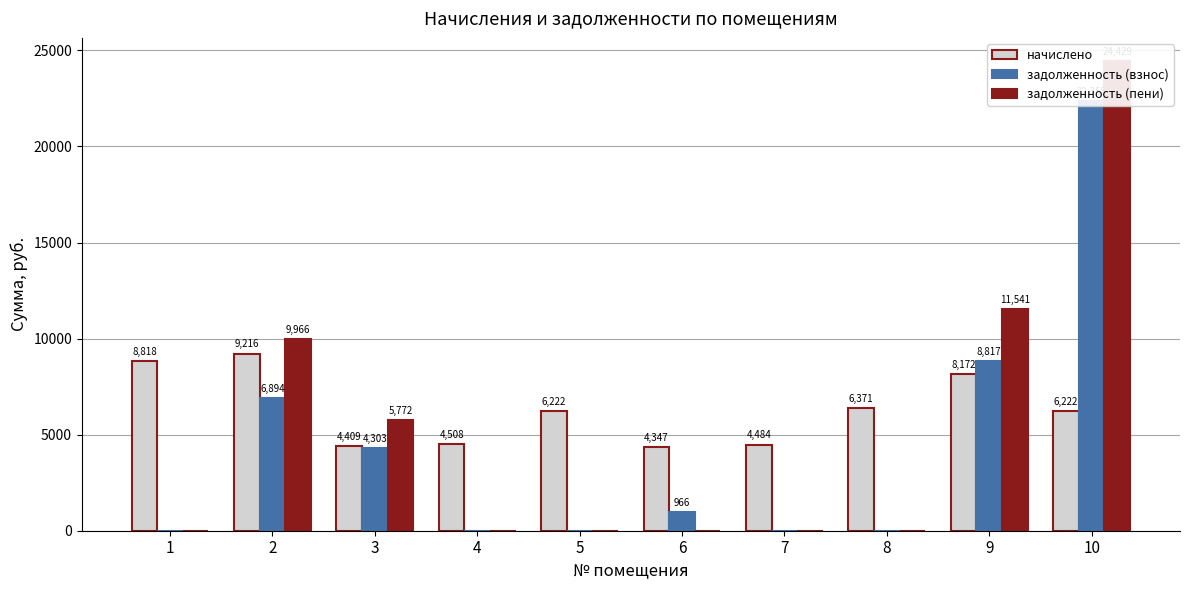

Which series has the largest range (max minus min)?

задолженность (пени)